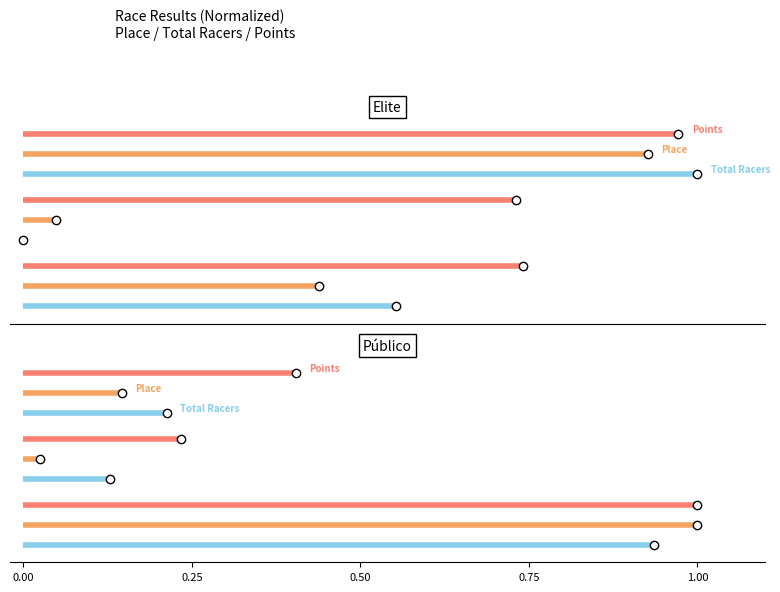

Does the chart have visible grid lines?

No